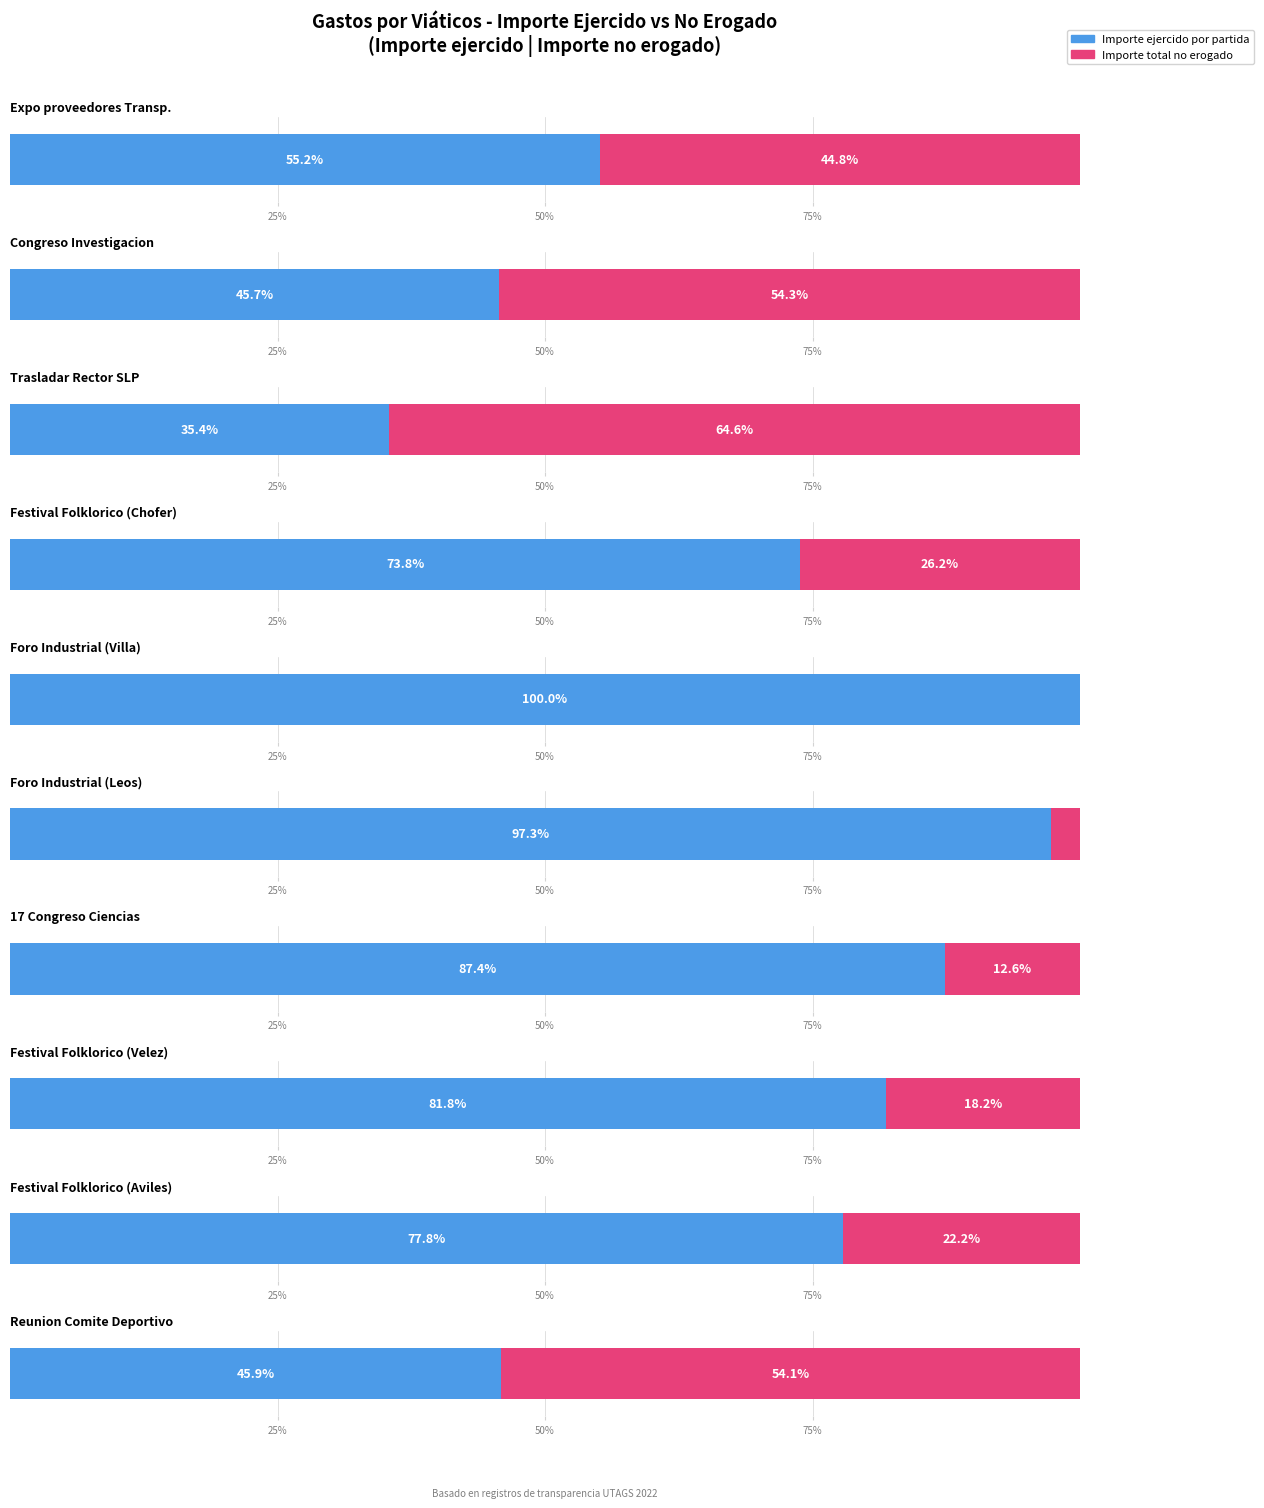

Is it true that Importe total de gastos no erogados equals 231.1 at Nacional?

False